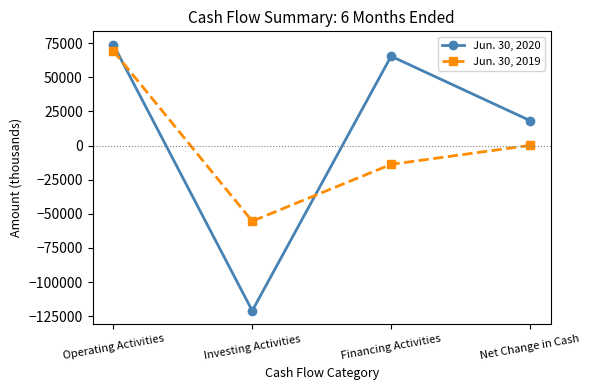

How many values in Jun. 30, 2020 are below zero?

1